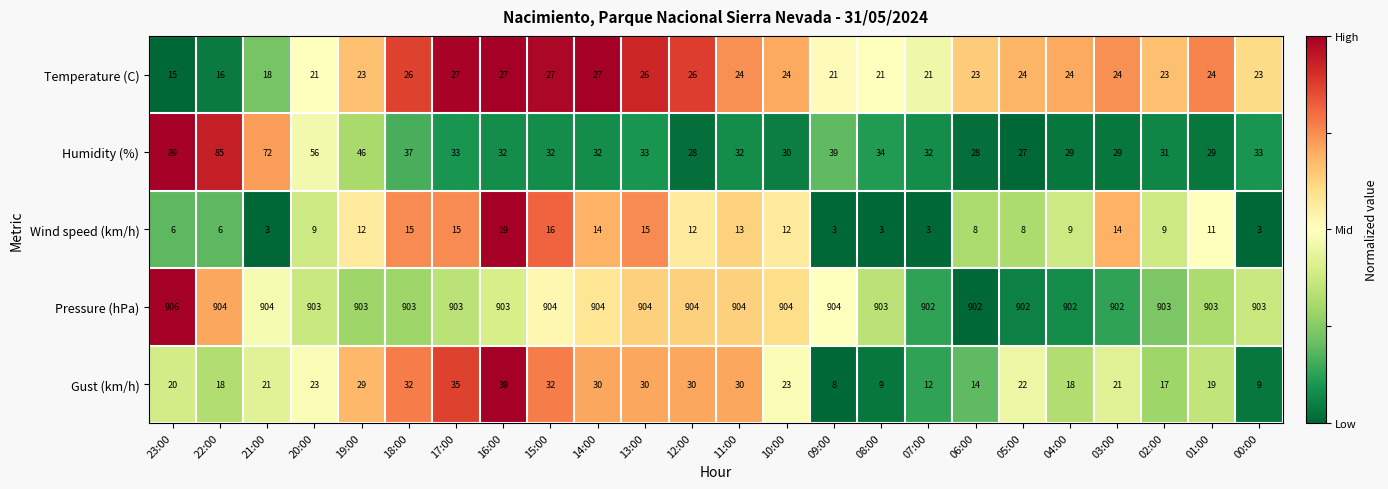

Which series changed the most between 21:00 and 15:00?

Humidity (%)